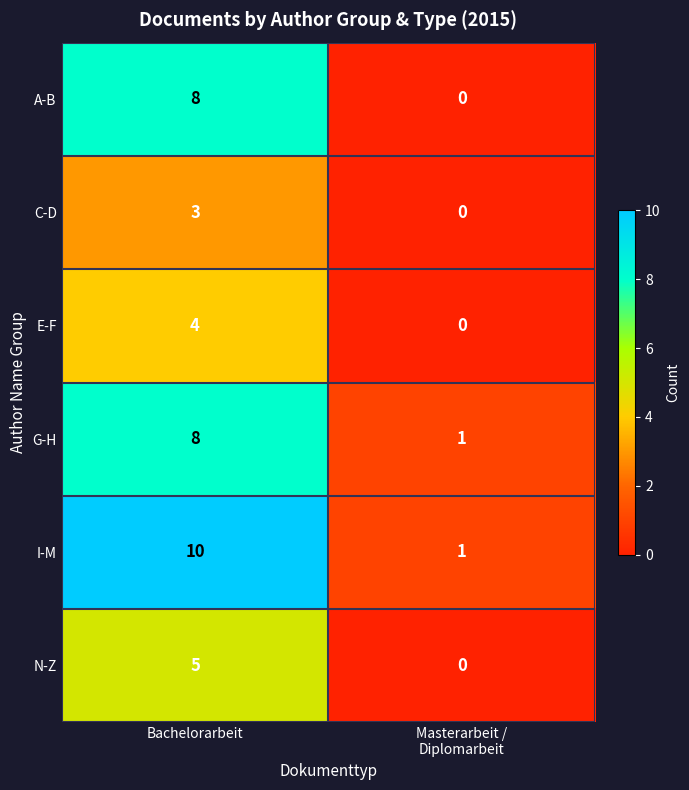

Which label corresponds to the largest value in the chart?

Bachelorarbeit